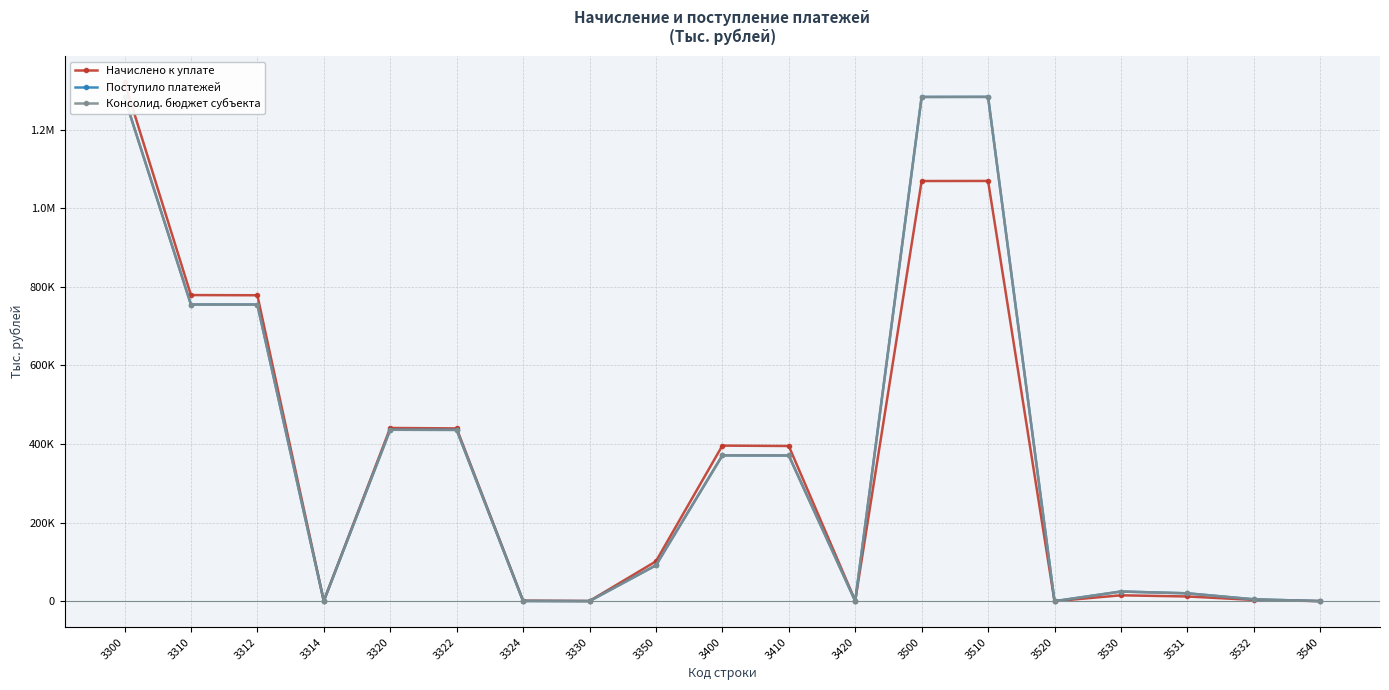

Where is the first local minimum for Поступило платежей?

3314